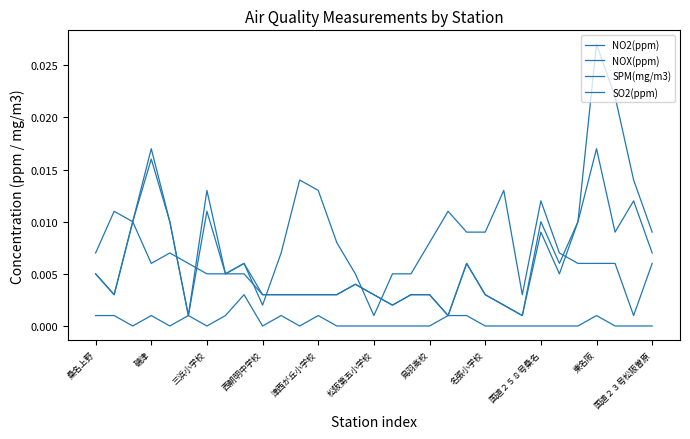

True or false: SO2(ppm) has more than 1 points higher than both neighbors.

True